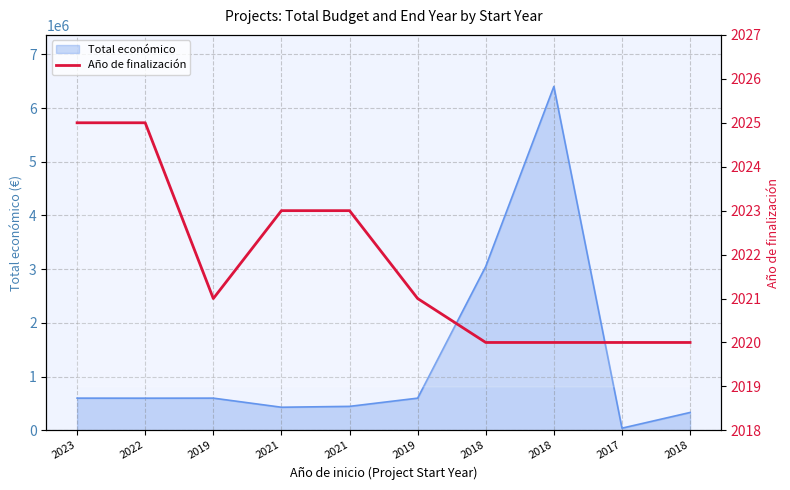

The chart shows a value of 671 at 2021. True or false?

False